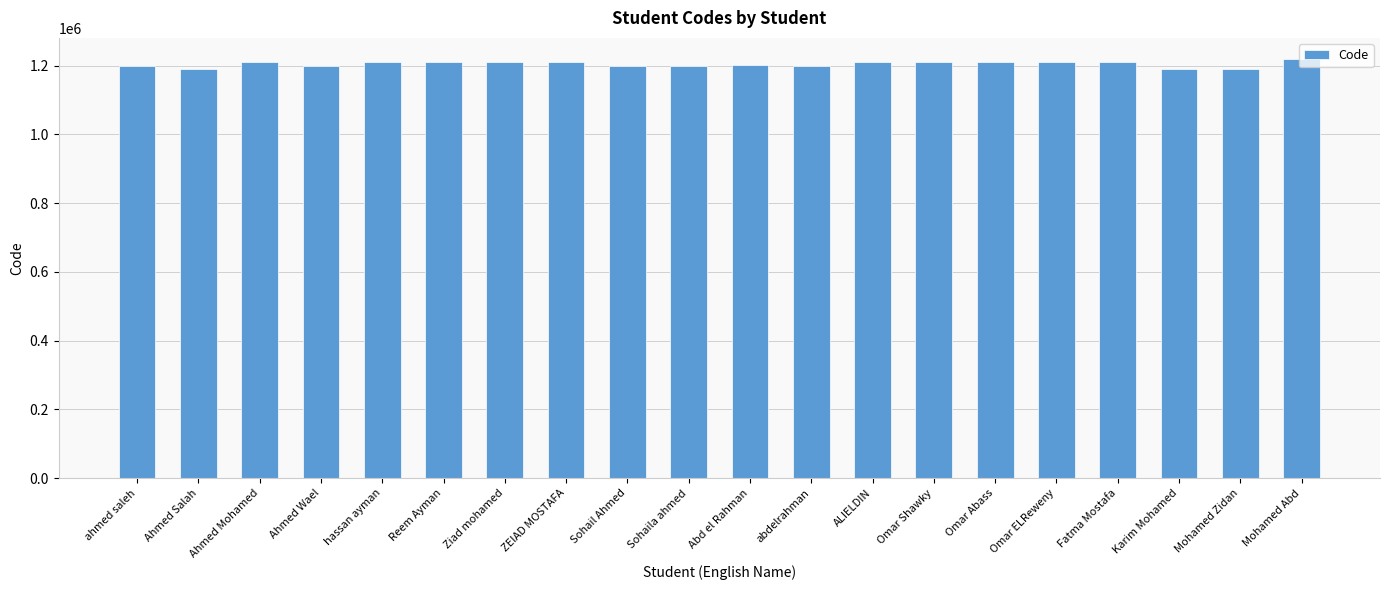

What is the maximum value shown in the chart?

1220075